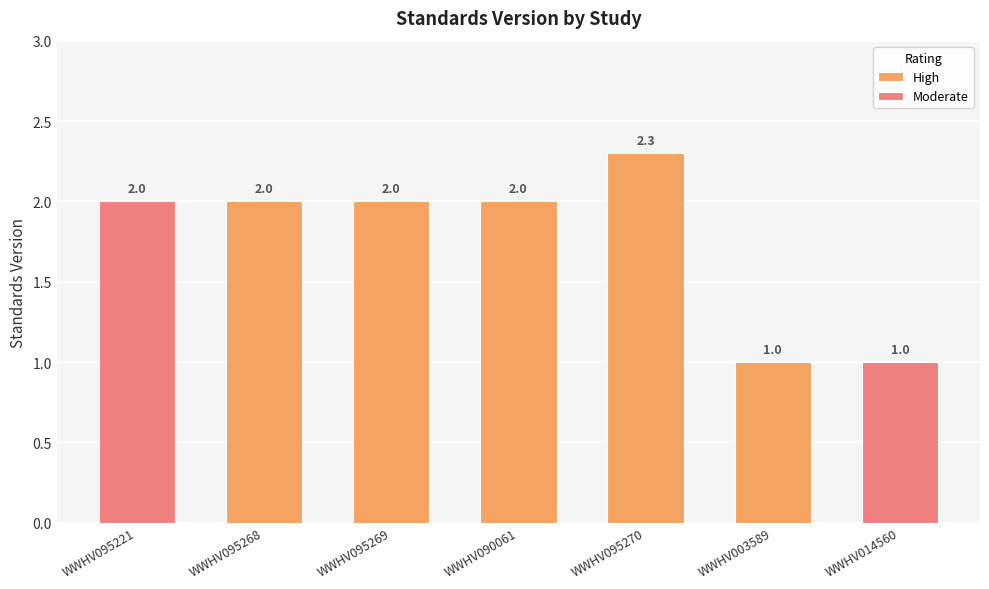

Which has a higher value, WWHV090061 or WWHV095270?

WWHV095270